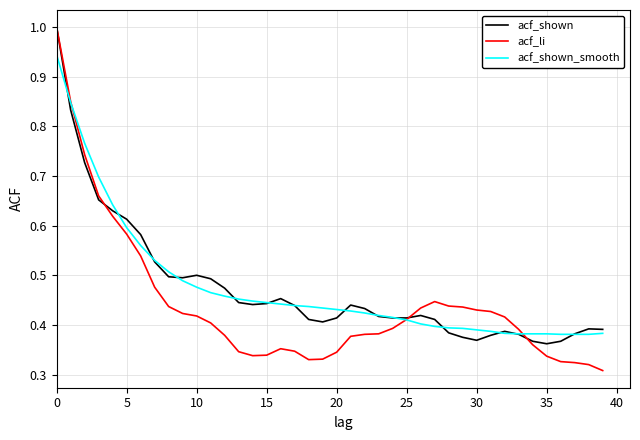

Which series has the largest range (max minus min)?

acf_li